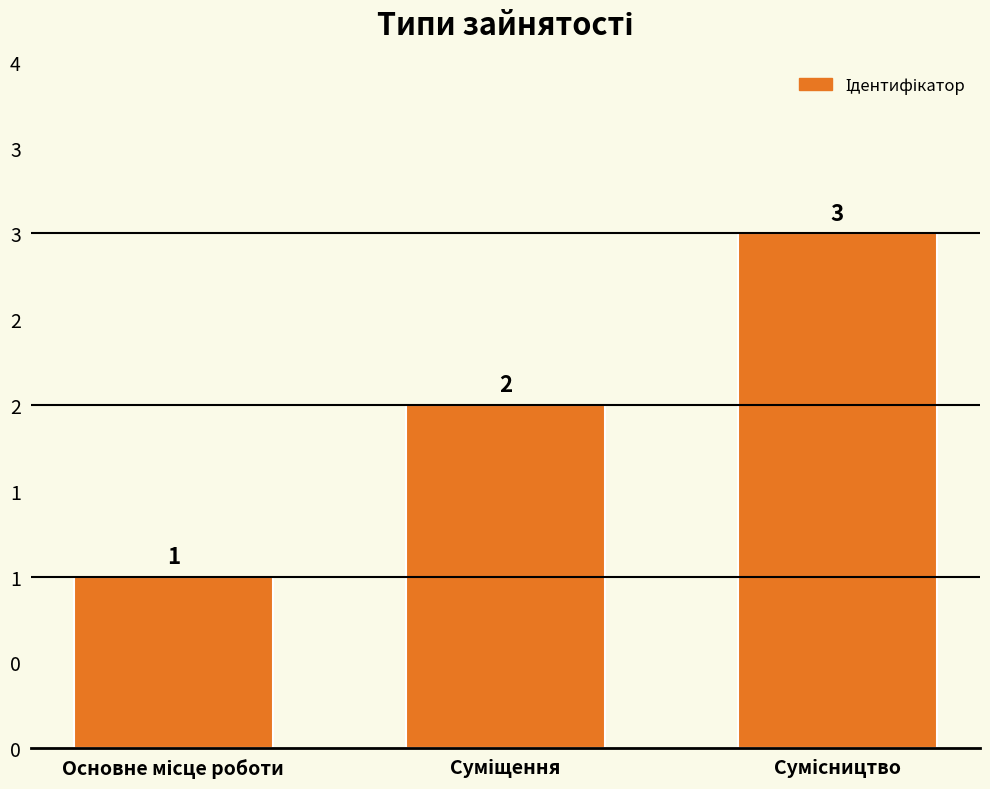

What is the value of the 3rd bar from the left?

3